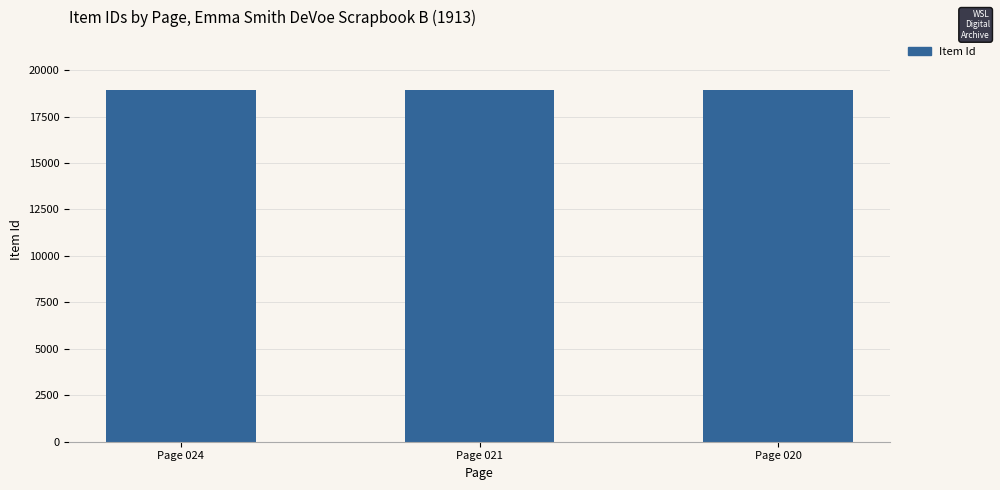

Count the number of data series in this chart.

1